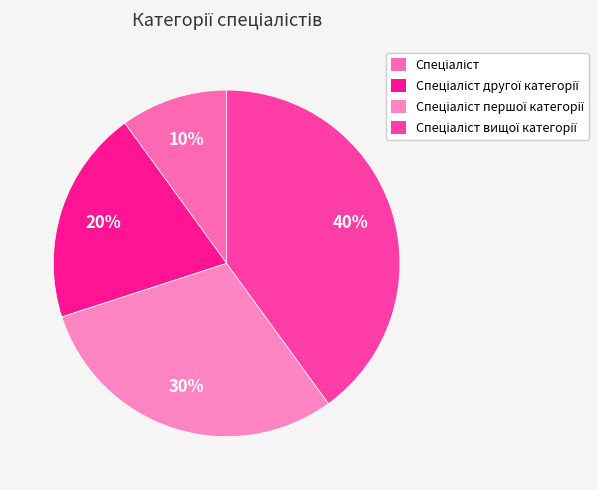

Is there a majority slice in this chart?

No